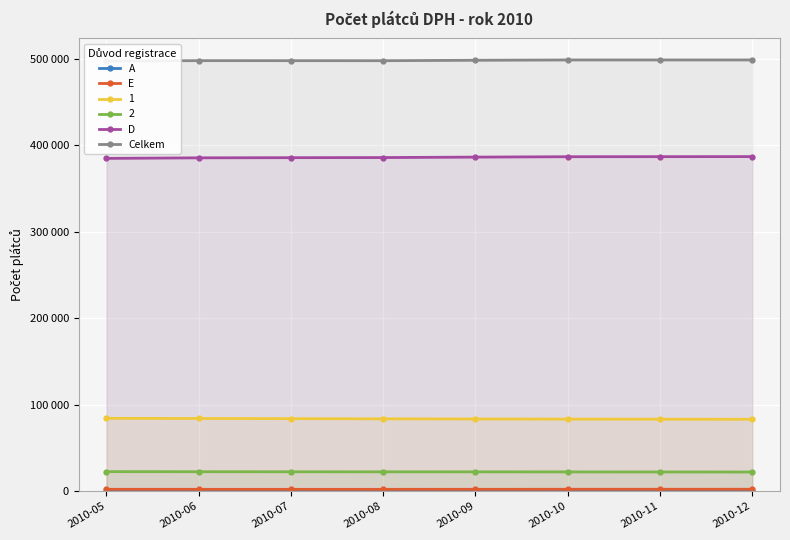

The E series shows 2164 at 2010-09. True or false?

True